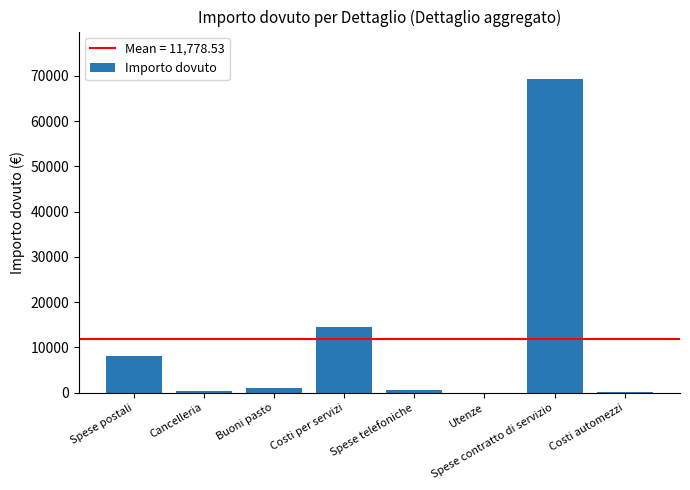

At which label does the data first exceed 986?

Spese postali